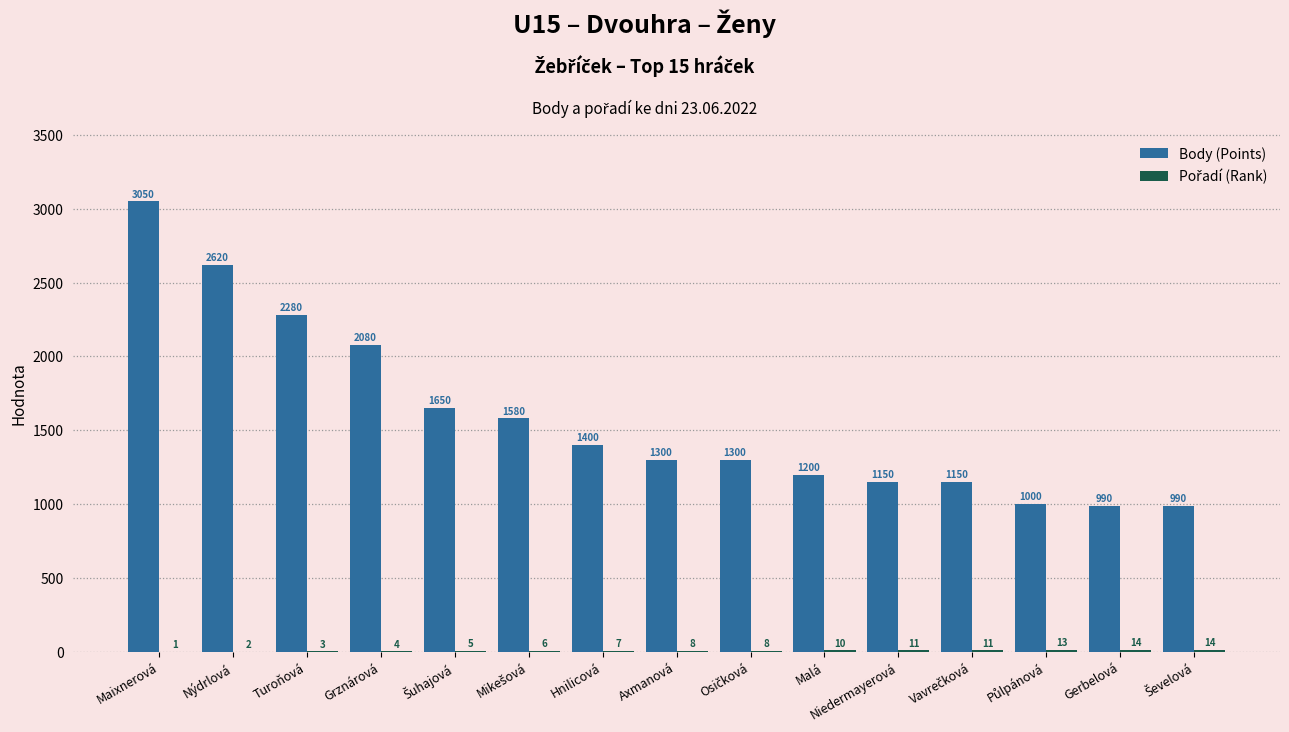

Where does the Body (Points) series first go above 1300?

Maixnerová